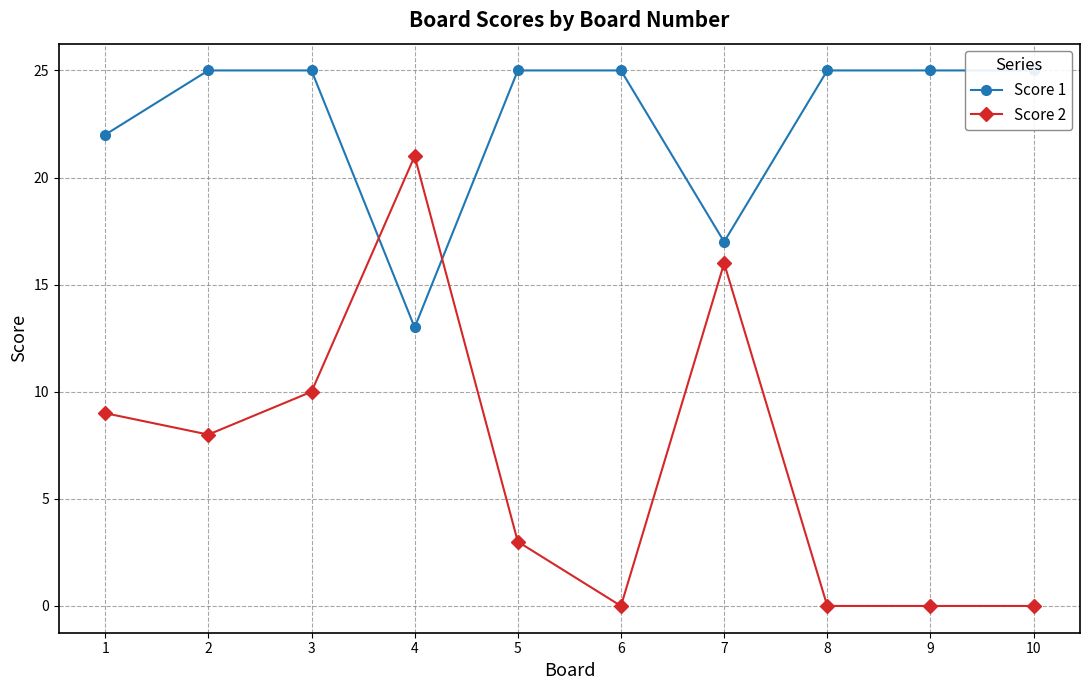

Which series has the largest total across all categories?

Score 1